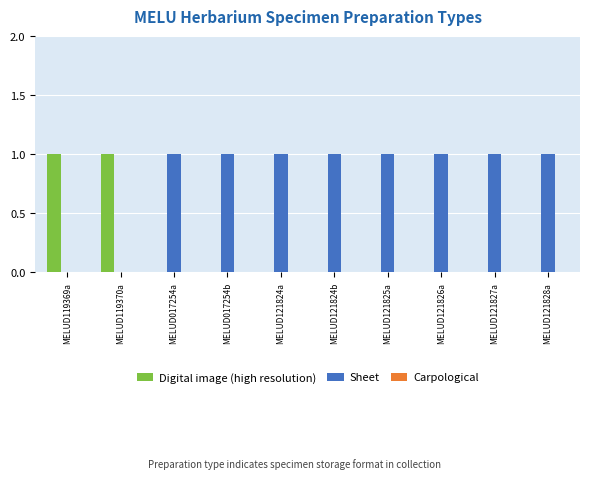

Count the Digital image (high resolution) values in the range 0 to 1.

10